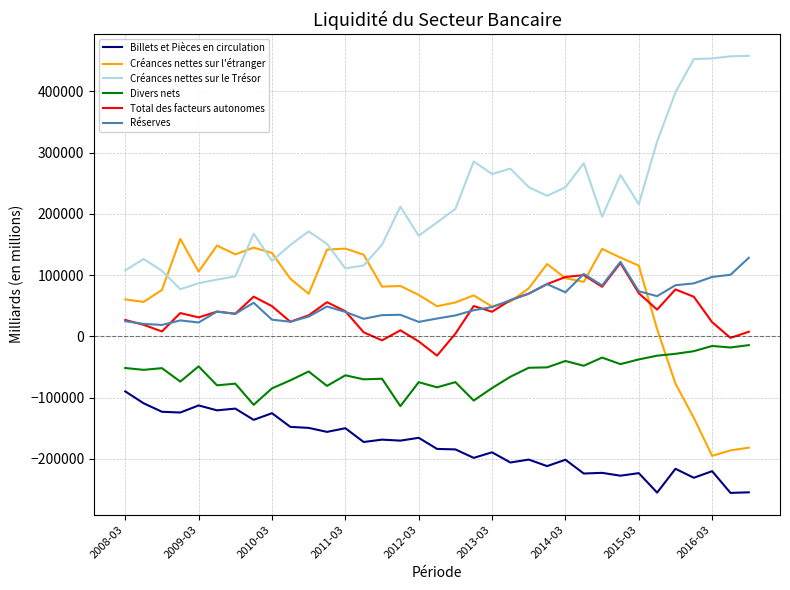

True or false: Réserves and Créances nettes sur le Trésor intersect in this chart.

False